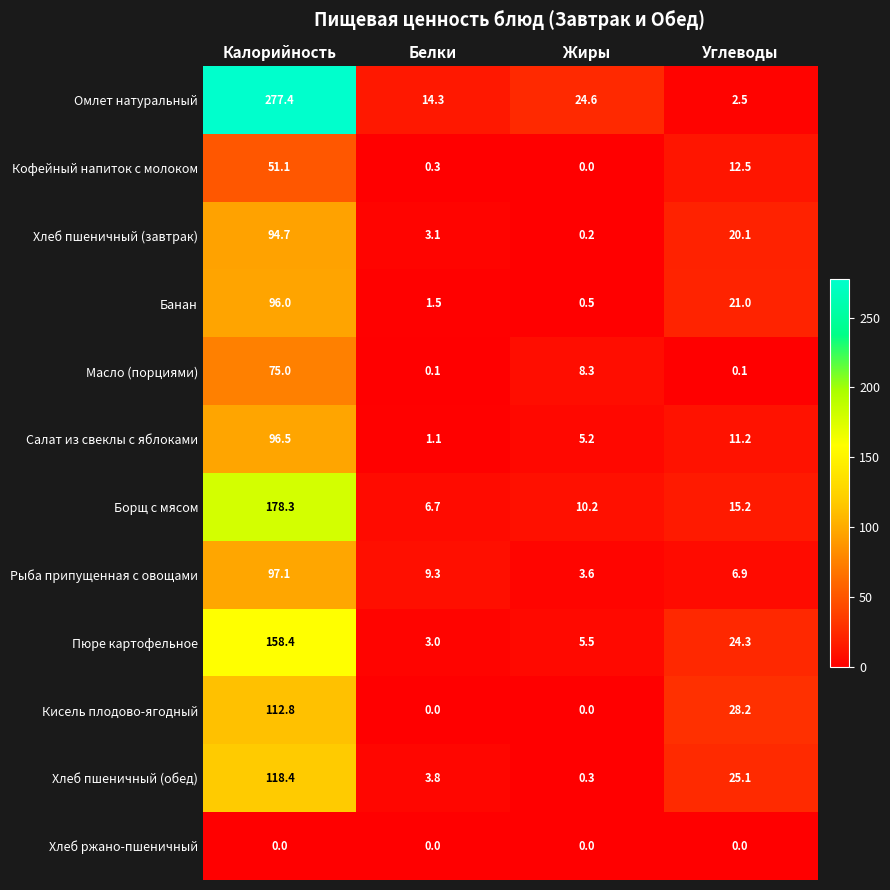

What is the total value across all series at Калорийность?

1355.7